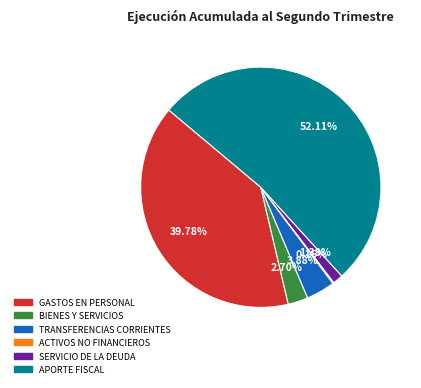

Which category has the biggest portion of the pie?

APORTE FISCAL